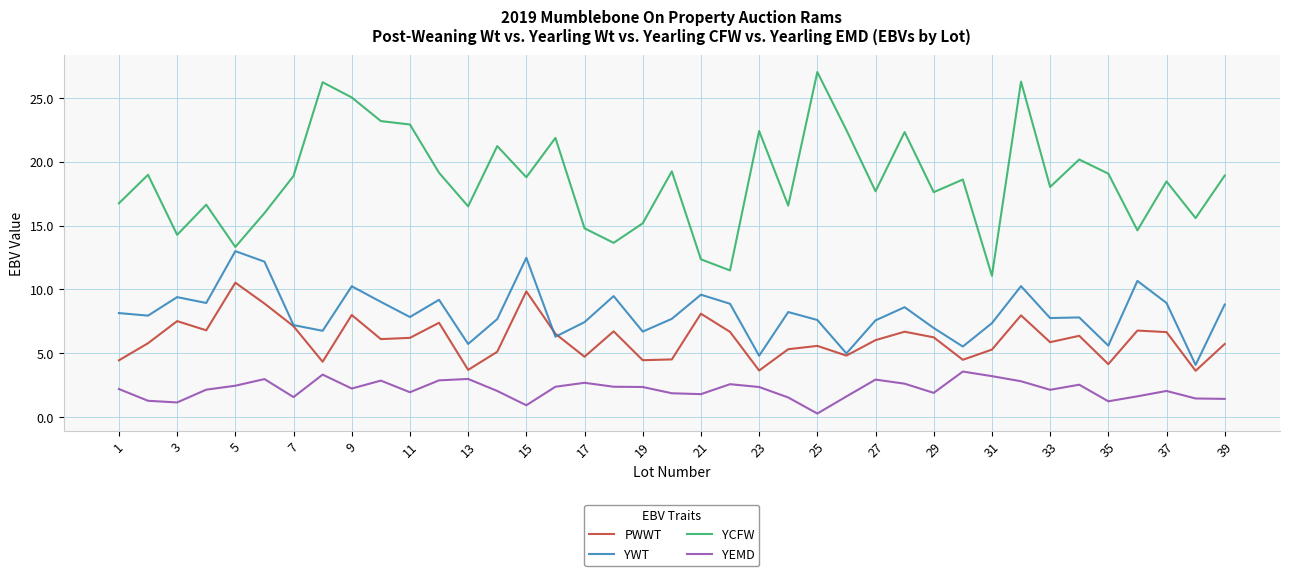

Which series has the largest range (max minus min)?

YCFW